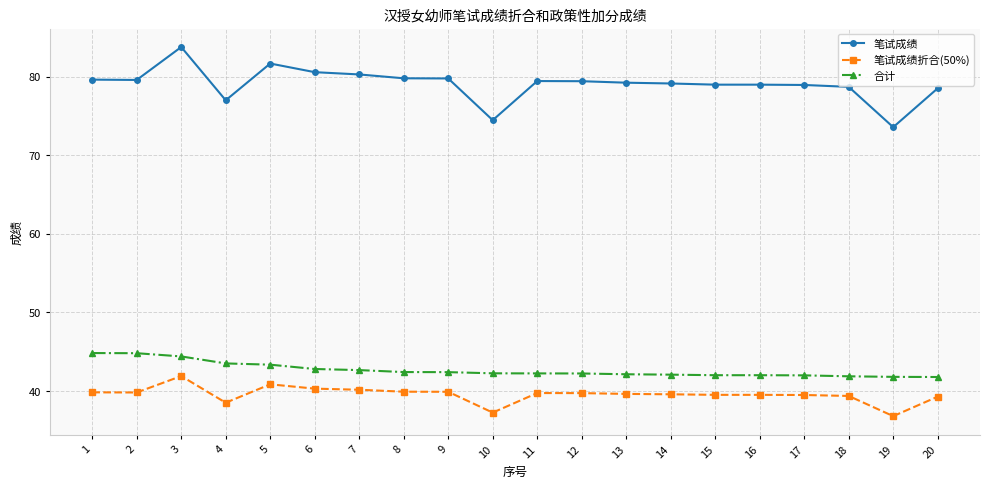

Where does the 笔试成绩 series first go above 79?

1